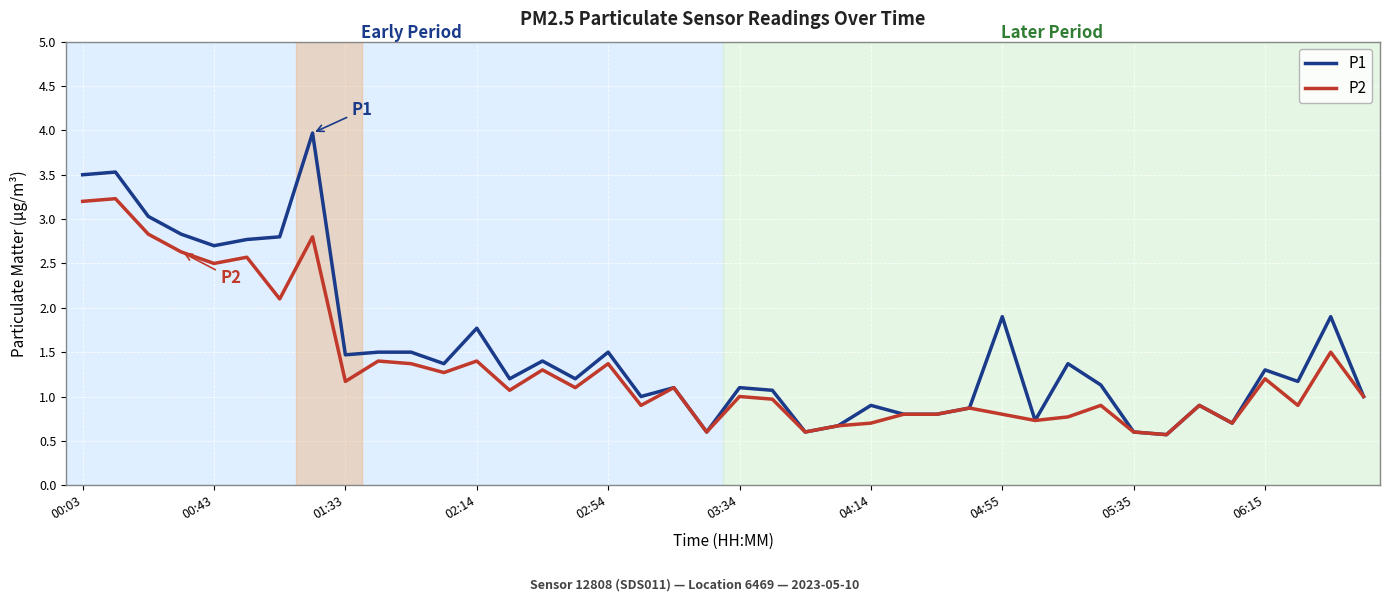

What is the minimum value for P1?

0.6